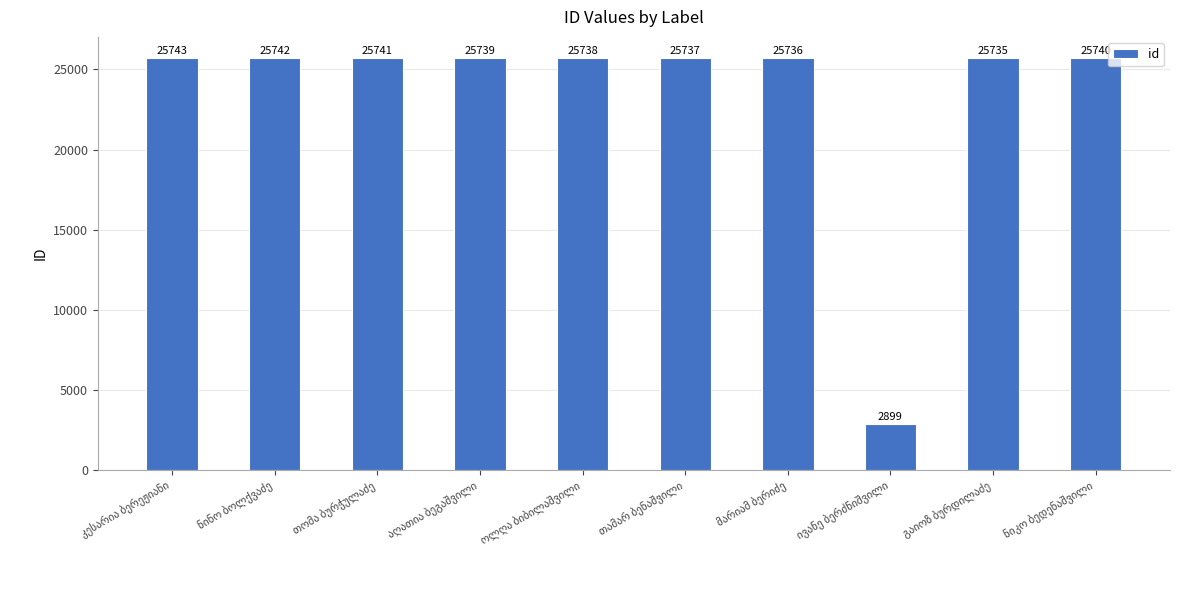

What is the smallest value displayed?

2899